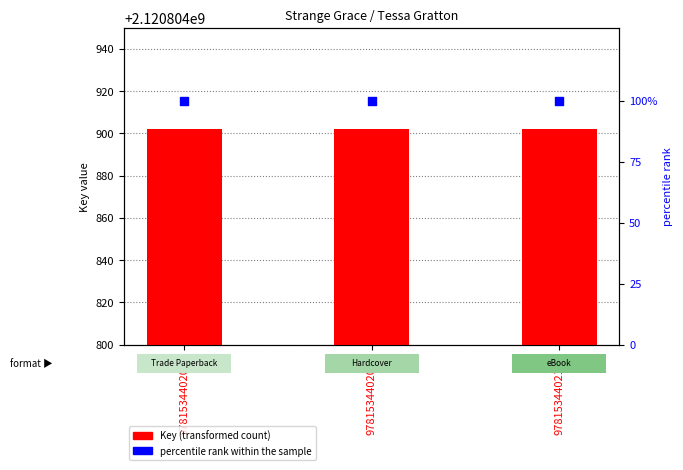

Which series contains the highest Y value?

Key (ISBN)